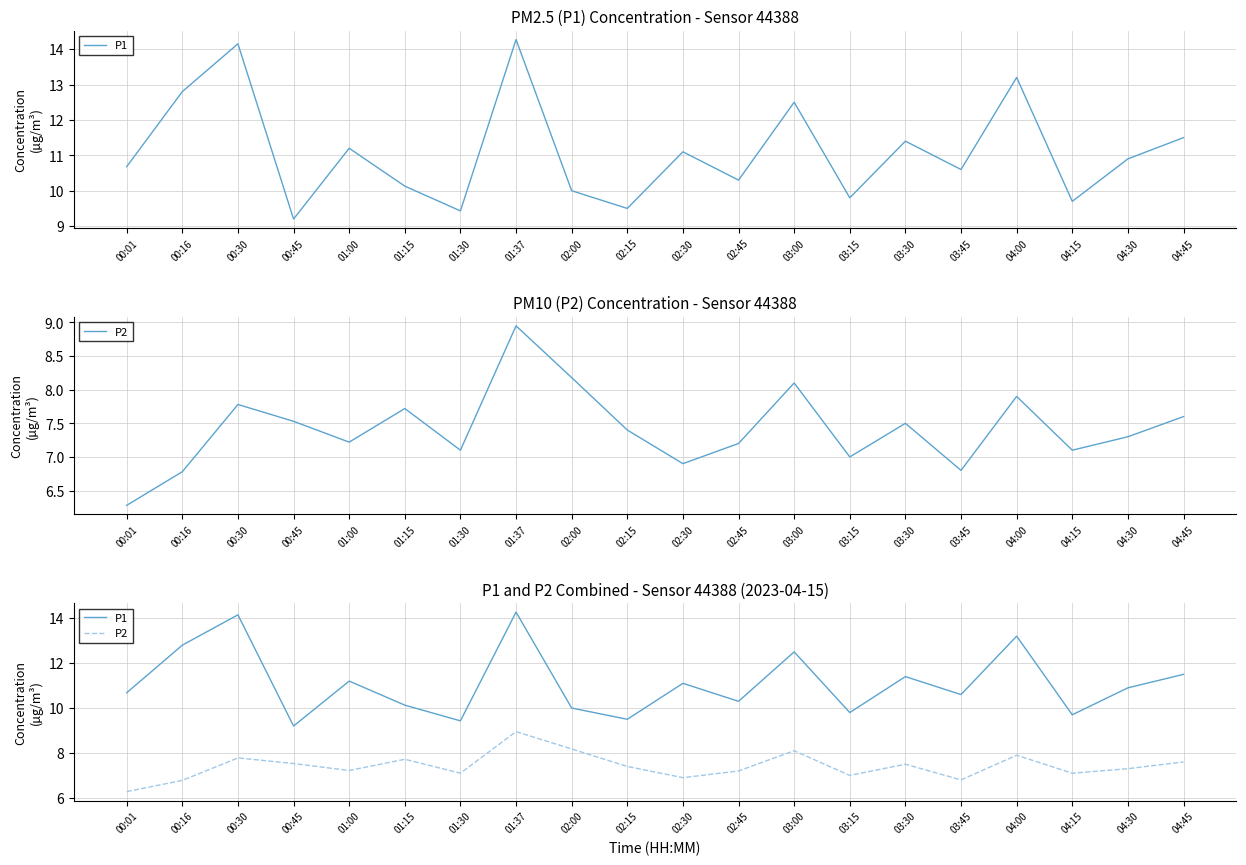

What is the average value of the P2 series?

7.4